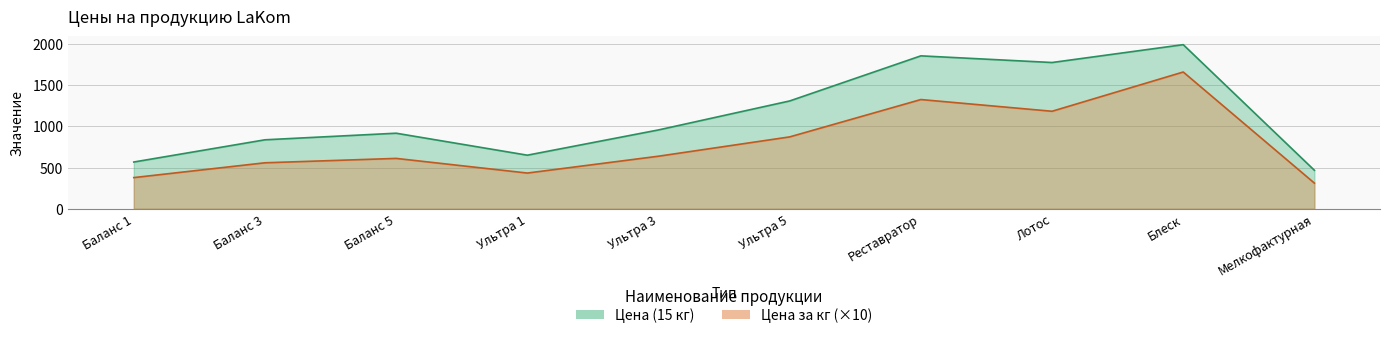

True or false: Цена за кг and Цена (15 кг) intersect in this chart.

False